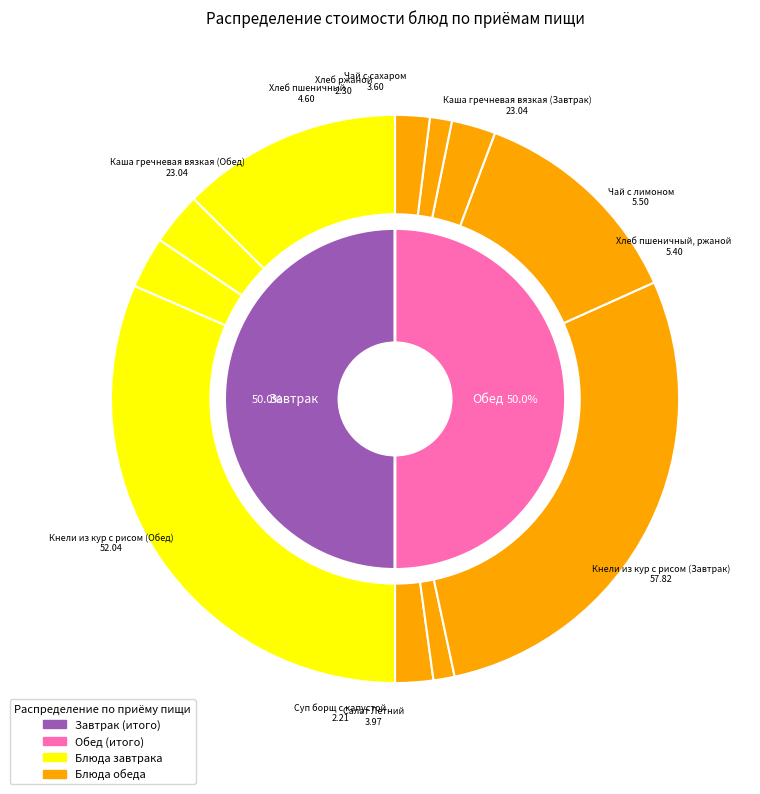

Is the sum of Салат Летний and Хлеб пшеничный, ржаной greater than half?

No